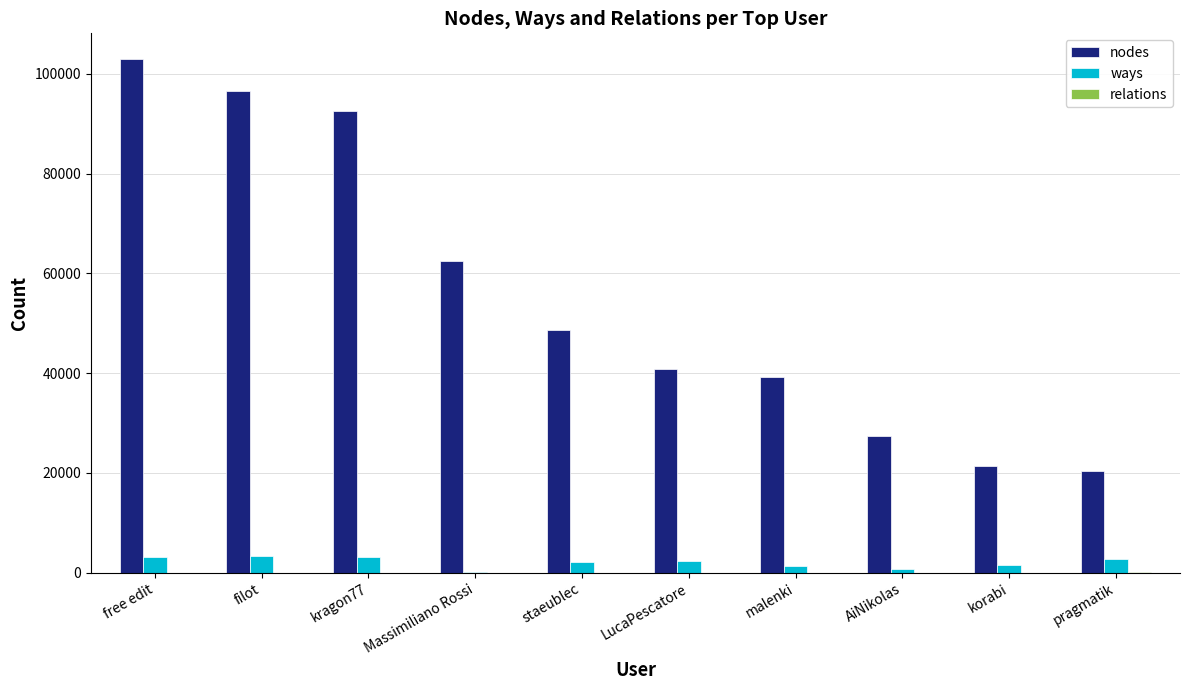

At which label does nodes reach its peak?

free edit